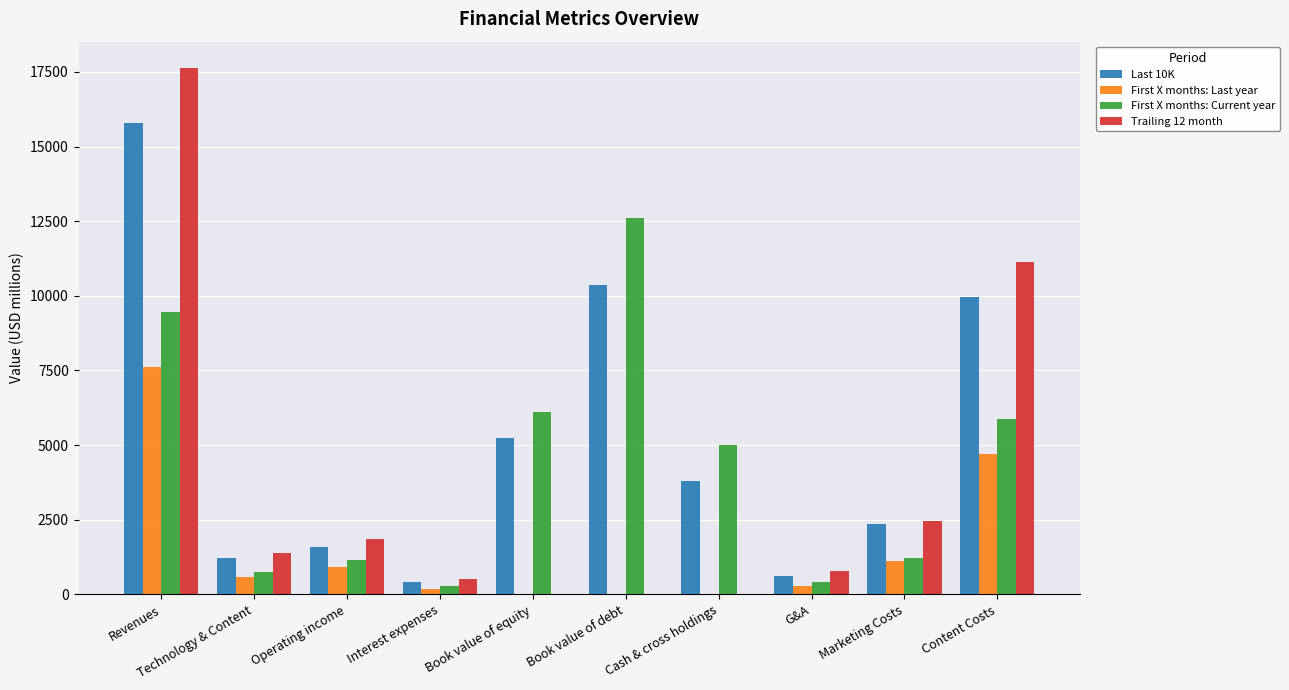

Between Book value of equity and Content Costs, which series saw the biggest shift?

Trailing 12 month